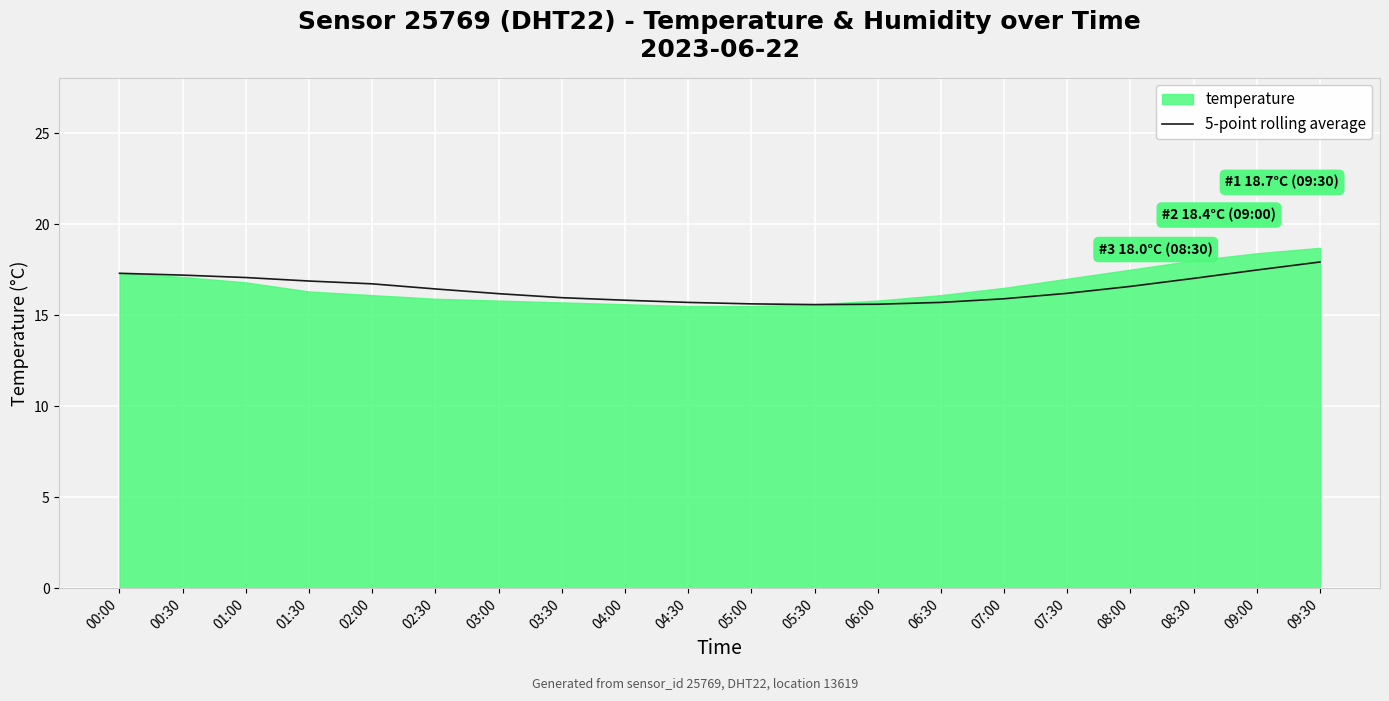

What is the sum of all values?

328.9